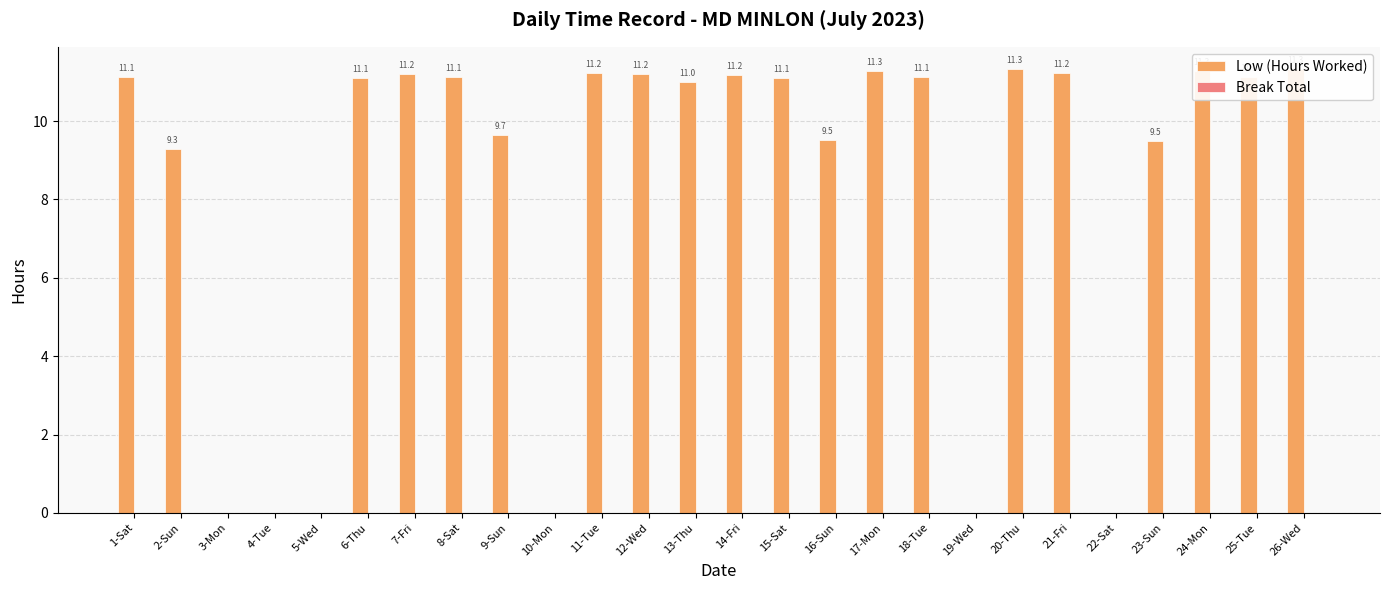

What is the change in value from 6-Thu to 7-Fri?

+0.1